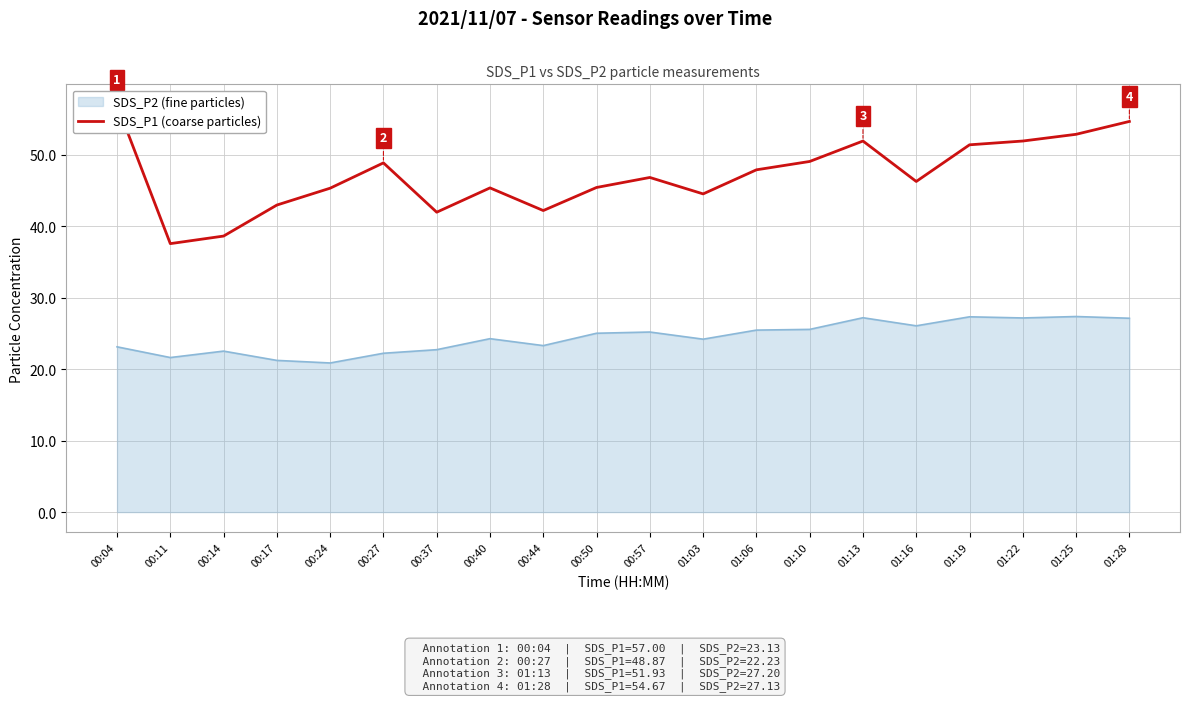

Reading left to right, list all the values displayed in this chart.

57.0	37.6	38.6	43.0	45.3	48.9	42.0	45.4	42.2	45.4	46.8	44.5	47.9	49.1	51.9	46.3	51.4	51.9	52.9	54.7